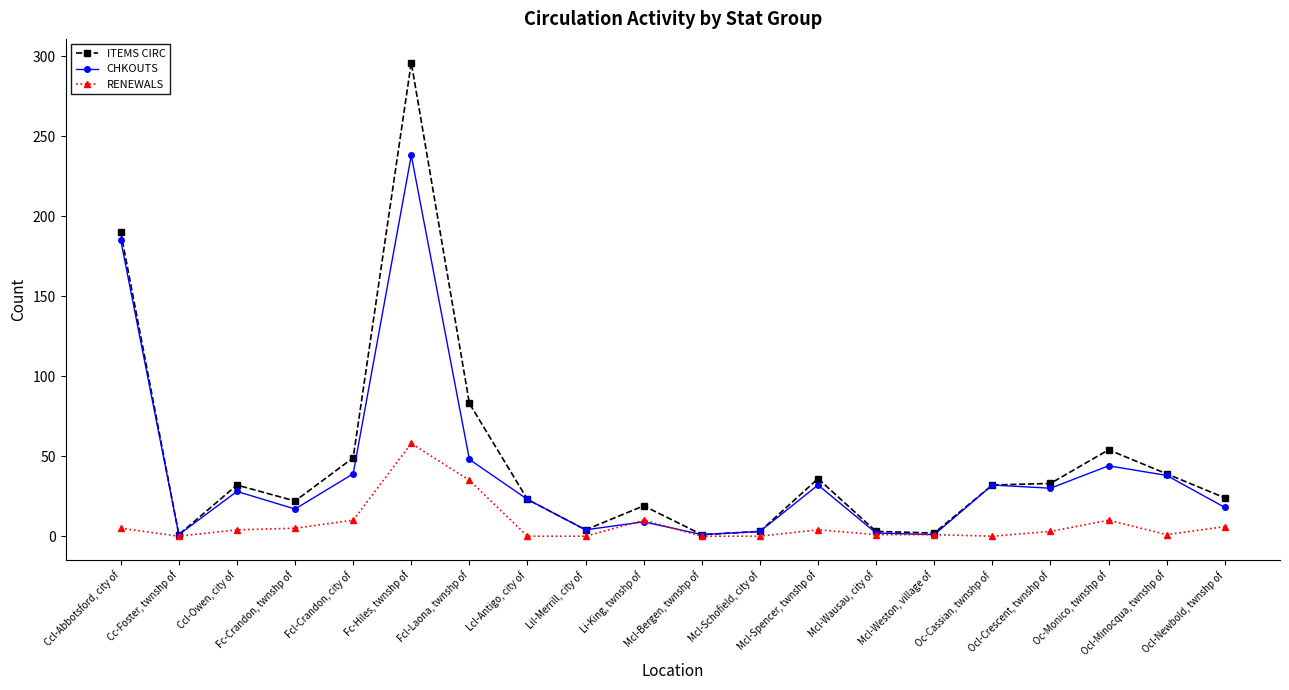

How many data points in CHKOUTS are less than 28?

10